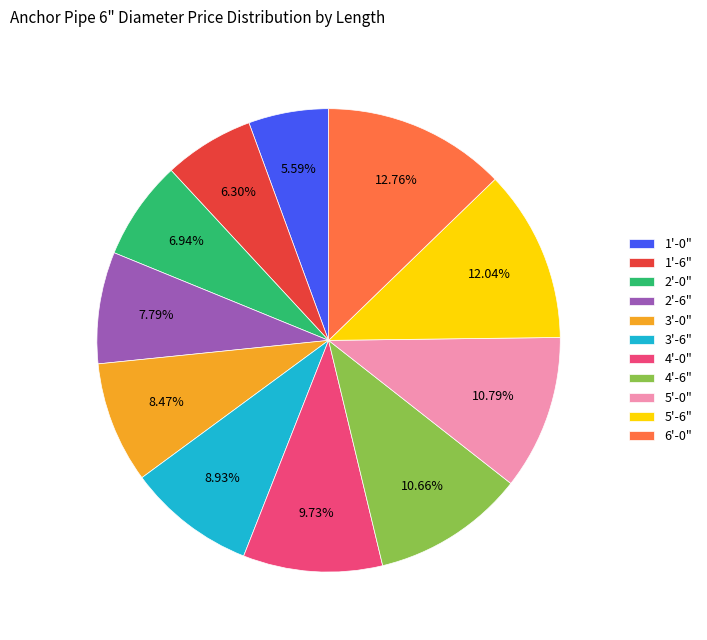

Do 2'-0" and 5'-6" together represent more than half of the pie?

No